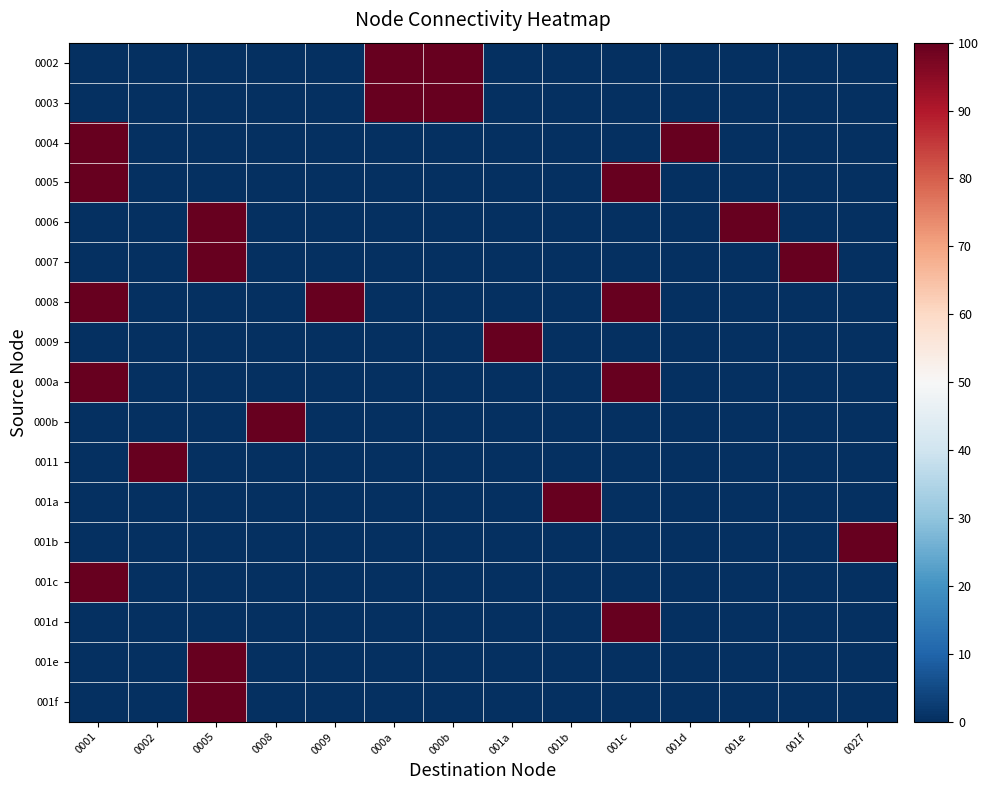

At how many categories does at least one series exceed 89?

14